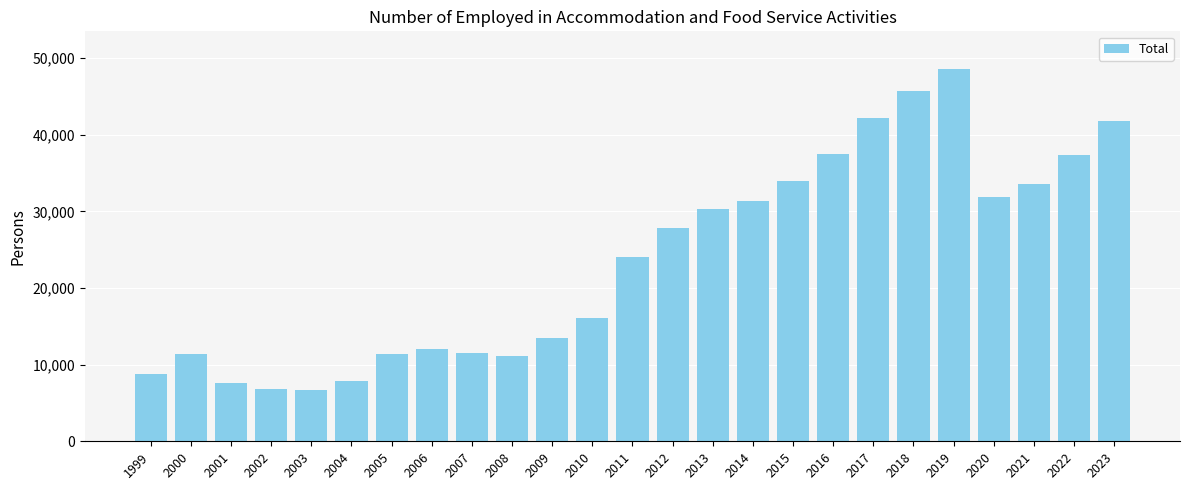

How many values are below 24003?

12